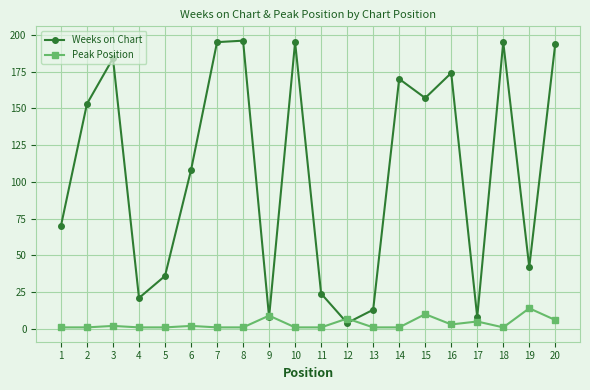

Rank the series by their maximum value, from lowest to highest.

Peak Position, Weeks on Chart